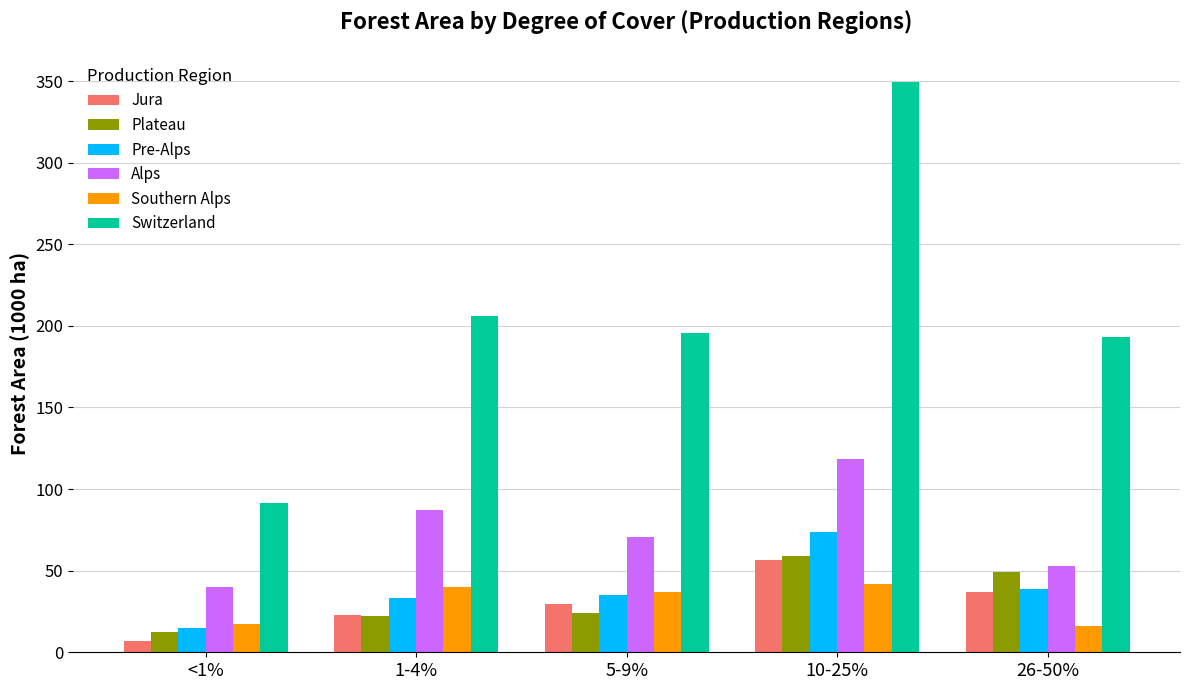

At which category does the chart reach its peak across all series?

10-25%